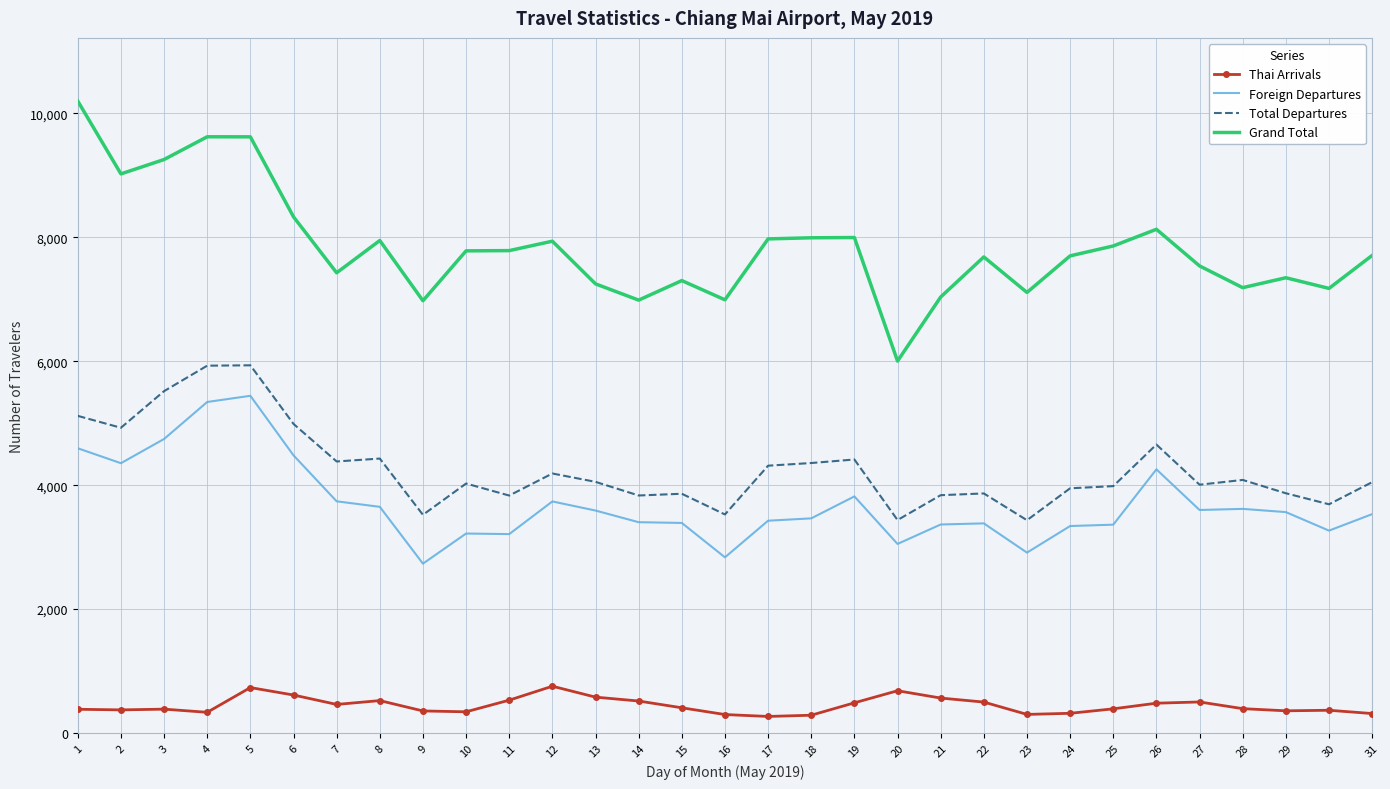

Rank the series by their maximum value, from lowest to highest.

Thai Arrivals, Foreign Departures, Total Departures, Grand Total